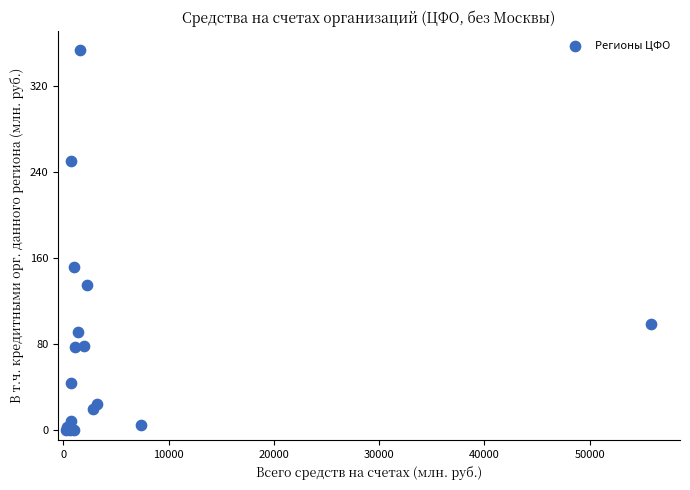

What Y value in the scatter plot is closest to 176?

151